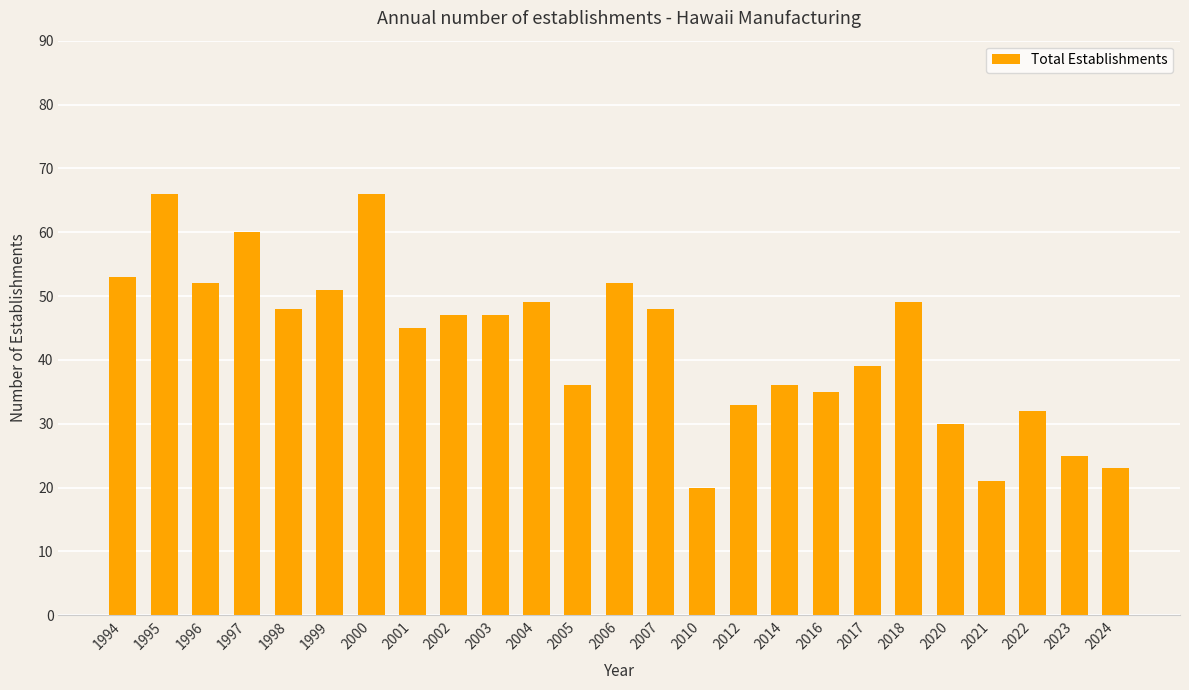

Are the bars horizontal?

No